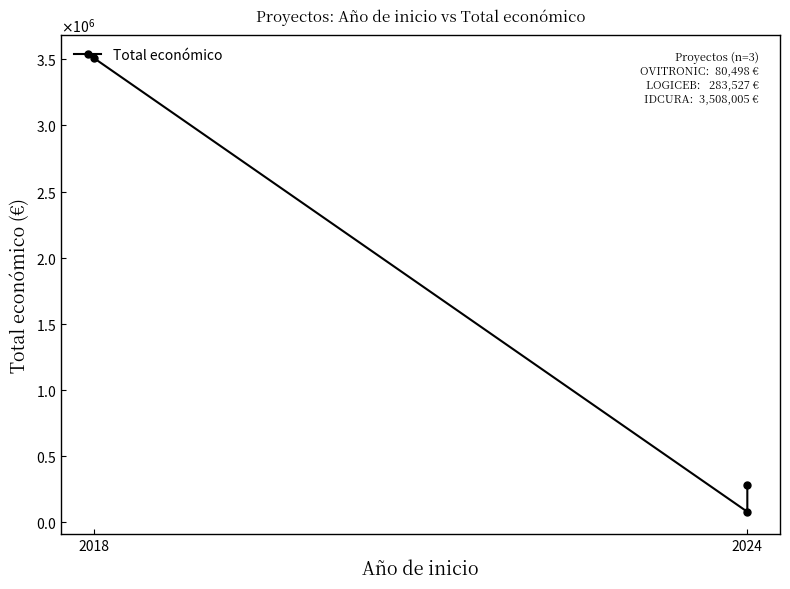

At which label does the data first exceed 283527?

2018